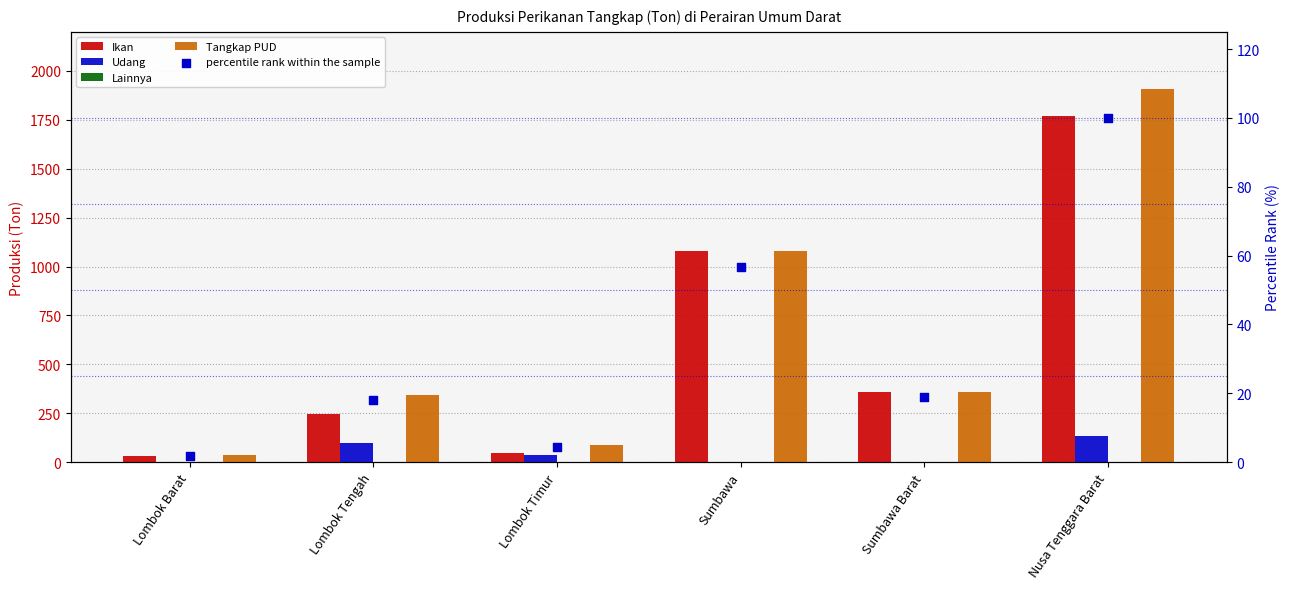

At how many categories does at least one series exceed 1524?

1